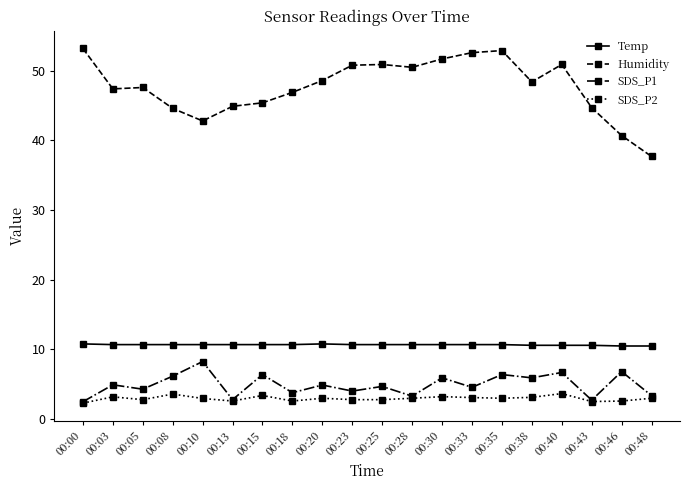

The value of SDS_P2 at 00:35 is 3.0. True or false?

True